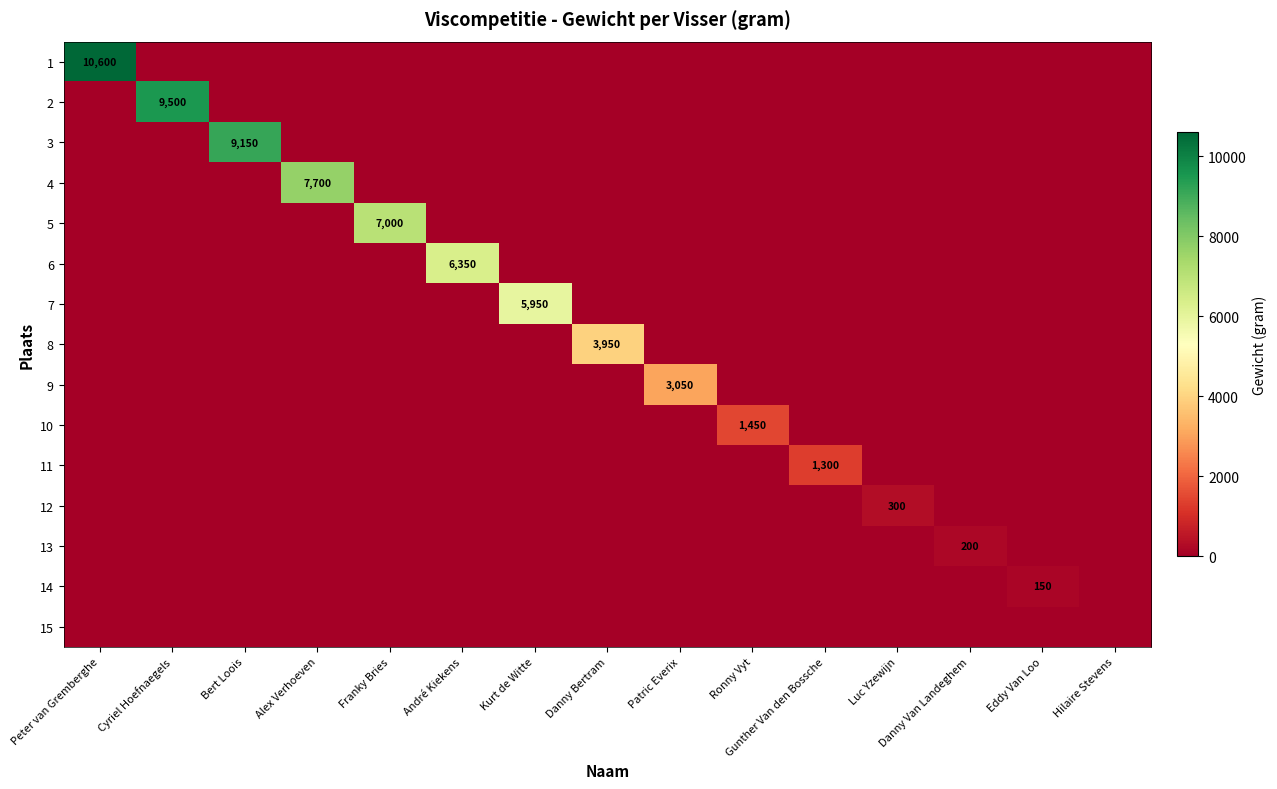

The 3 series shows 9150 at Bert Loois. True or false?

True